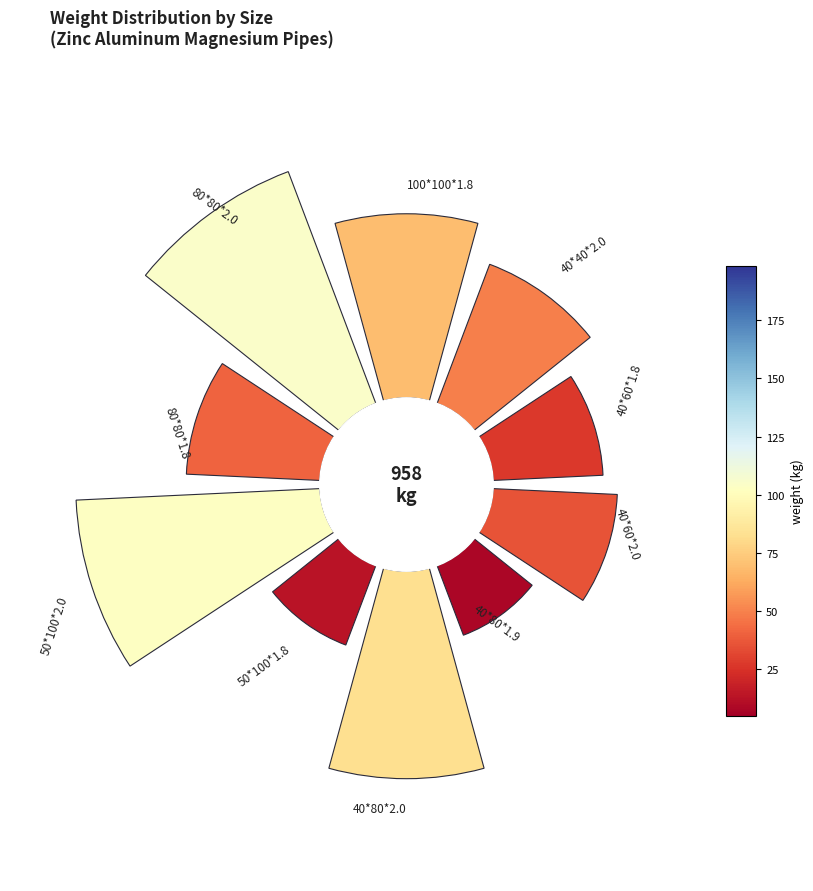

To the nearest percent, what is the difference between the largest and smallest slice percentages?

11%